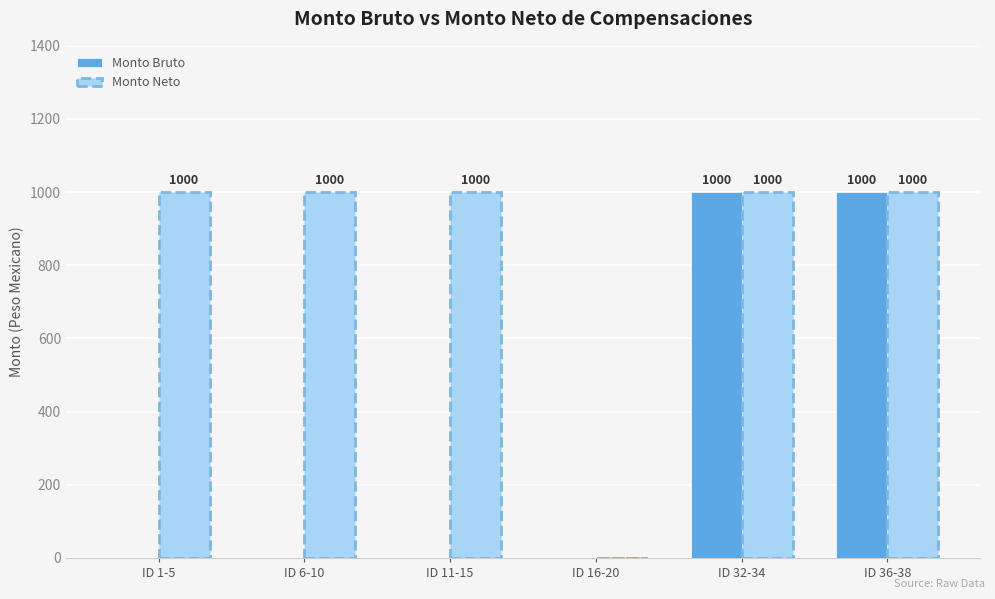

Is the value of Monto Neto at ID 11-15 greater than the value of Monto Bruto at ID 11-15?

Yes